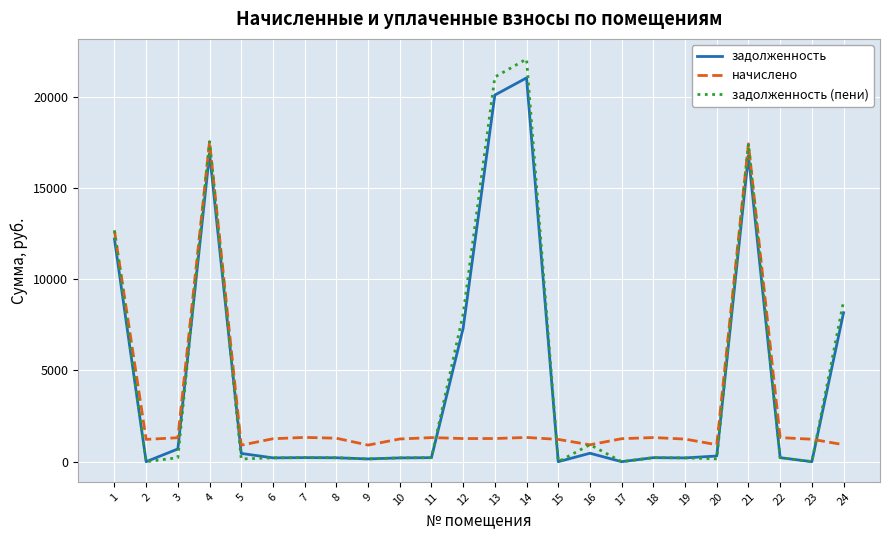

Does the chart have visible grid lines?

Yes